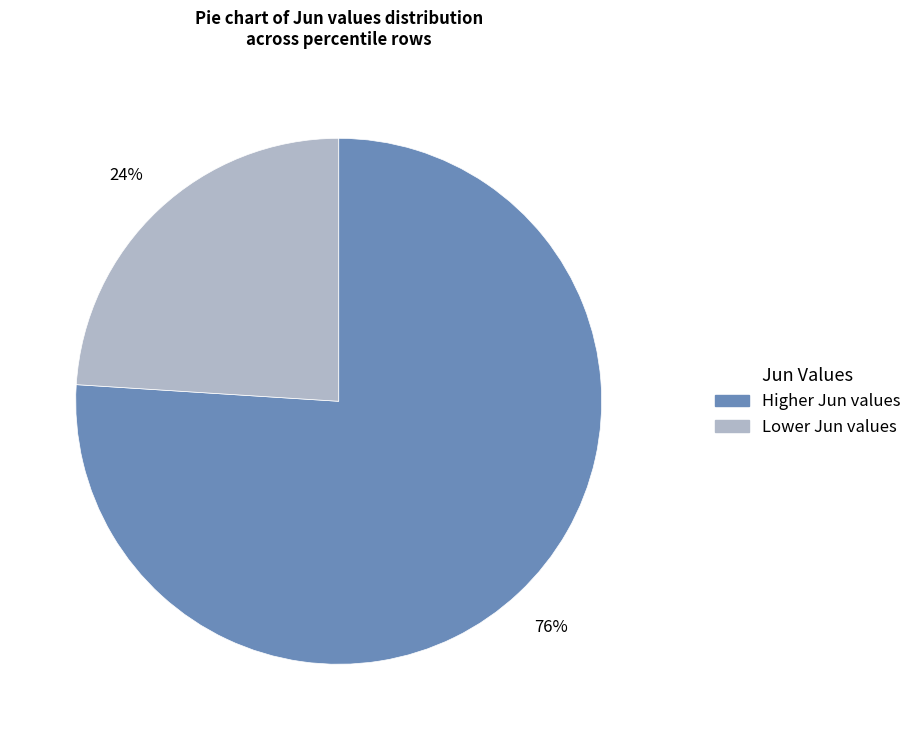

To the nearest percent, what is the average slice percentage?

50%